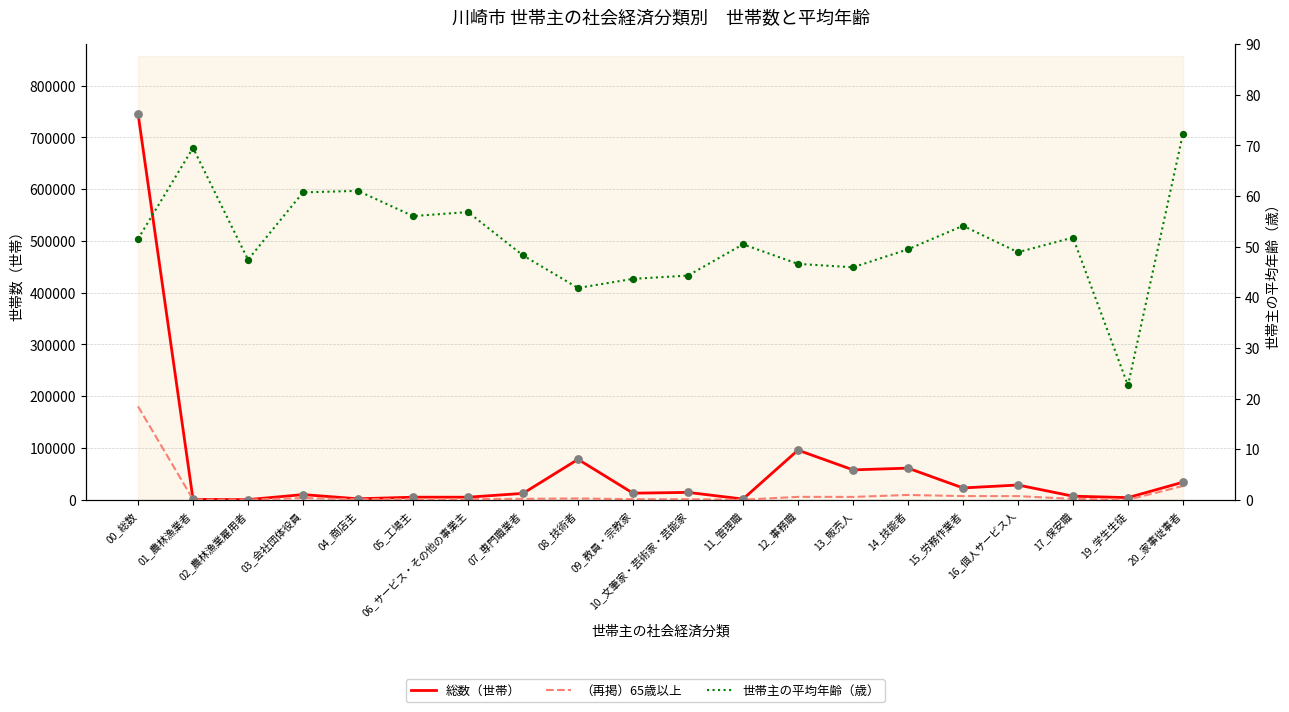

Which series reaches the maximum Y coordinate?

総数（世帯）